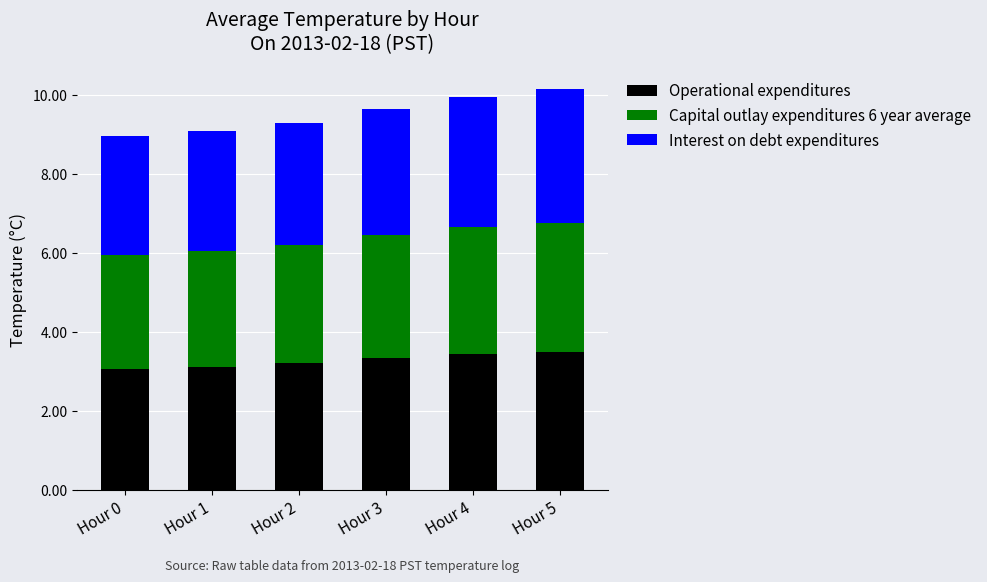

What is the difference between the Operational expenditures values at Hour 5 and Hour 1?

0.4